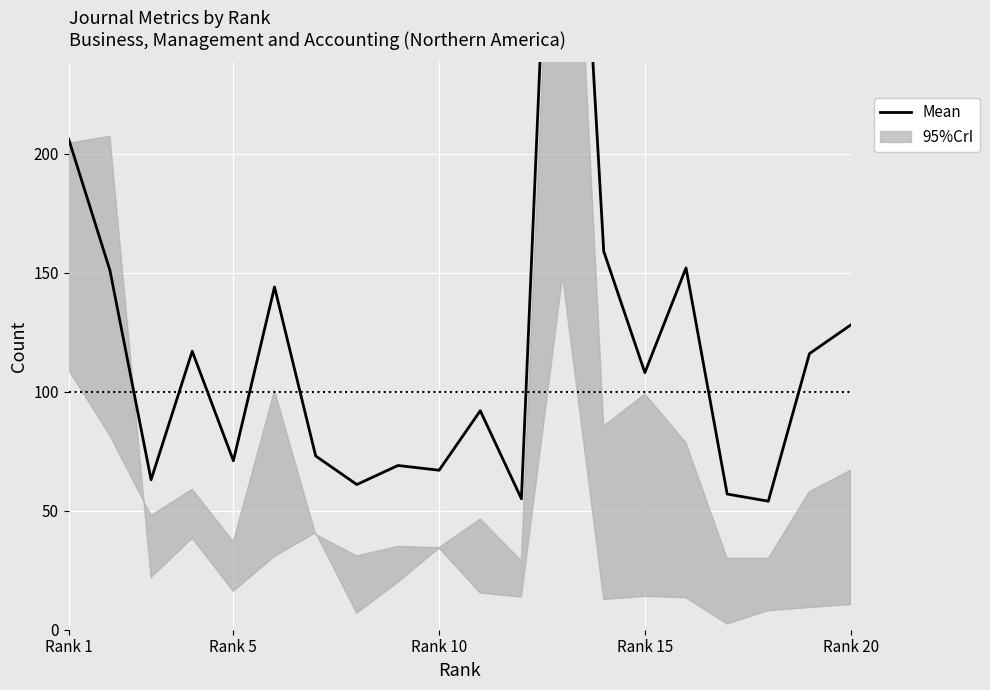

Does the chart display data point markers on the line(s)?

No